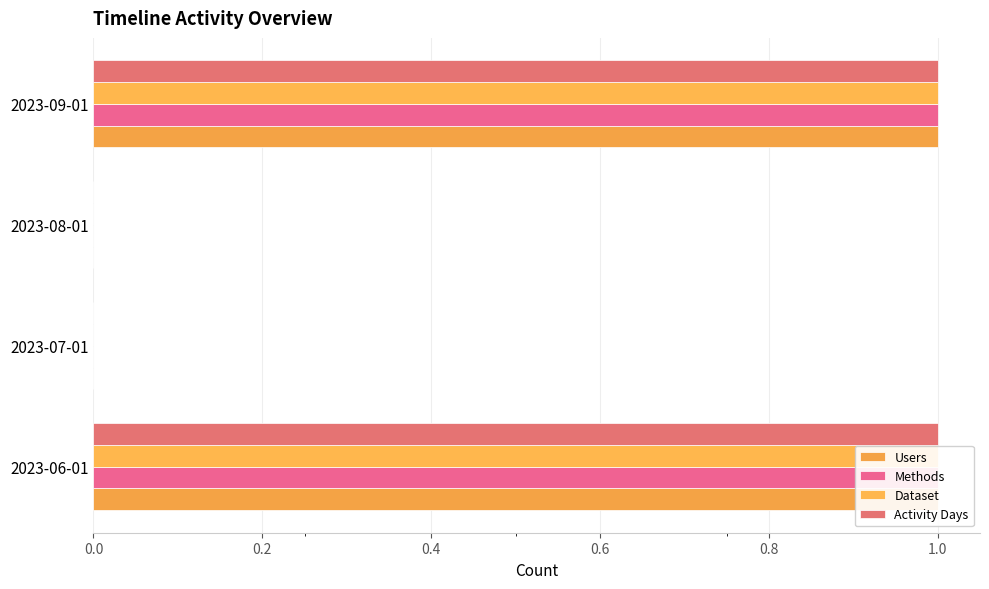

How many values in the Activity Days series are below 1?

2